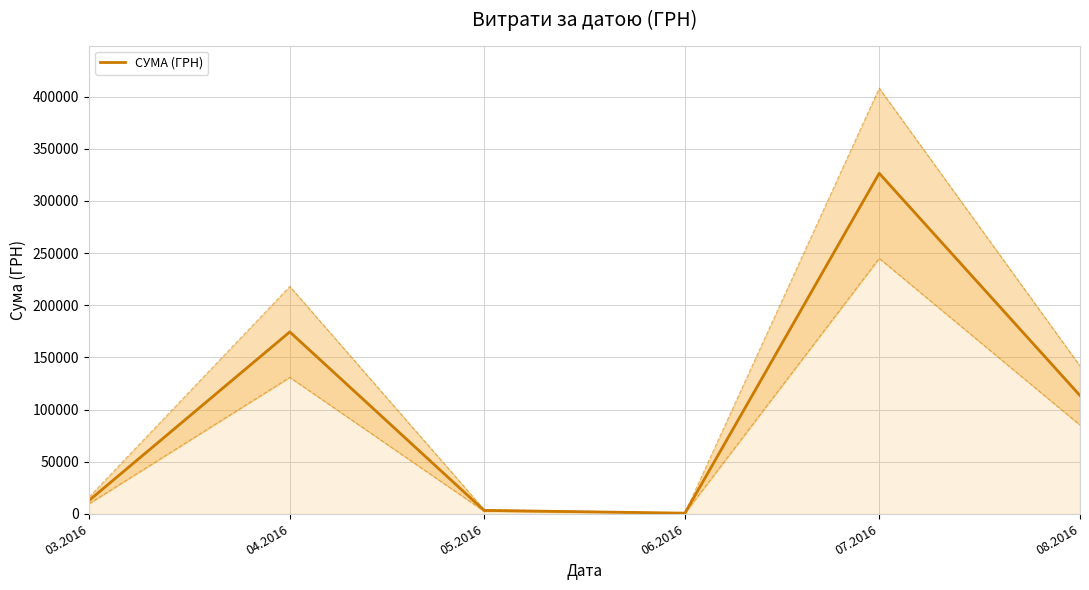

Rank the categories by value from highest to lowest.

07.2016, 04.2016, 08.2016, 03.2016, 05.2016, 06.2016